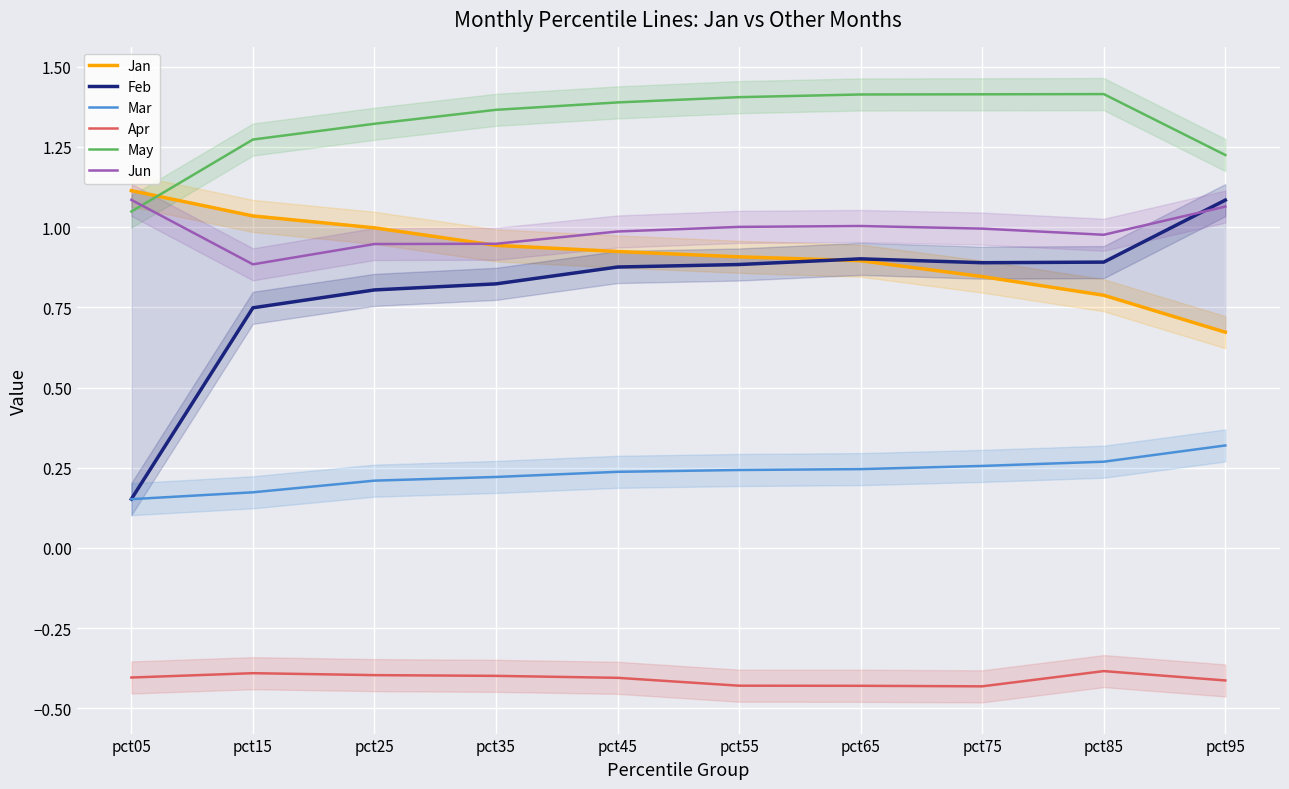

What is the sum of the Feb values at pct65 and pct55?

1.8